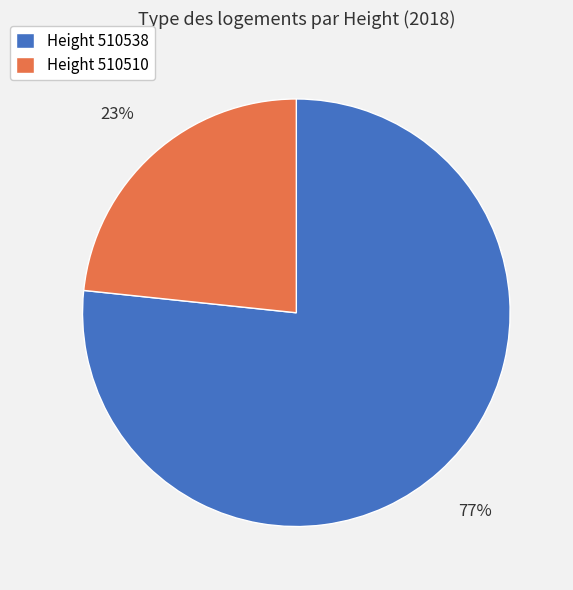

Which category accounts for the majority?

Height 510538